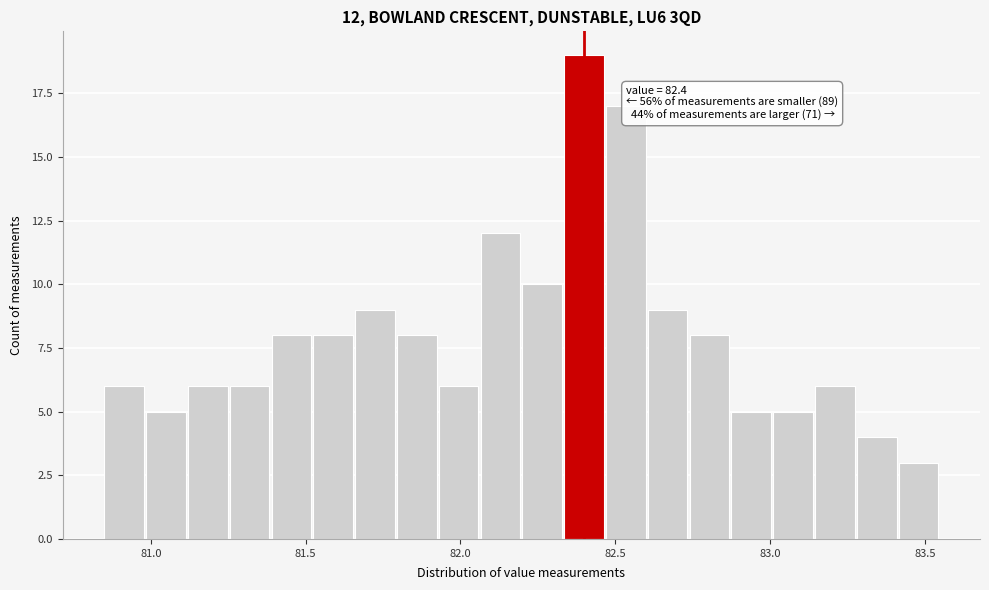

Read against the x-axis, roughly where is the centre of the tallest bar?

82.40